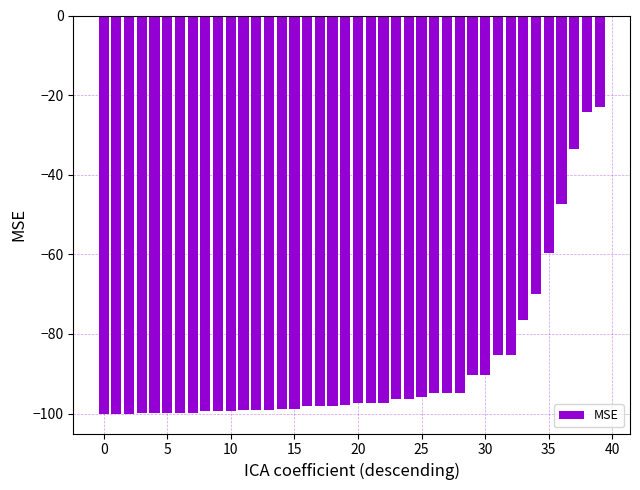

What is the difference between the second highest and minimum values?

75.7